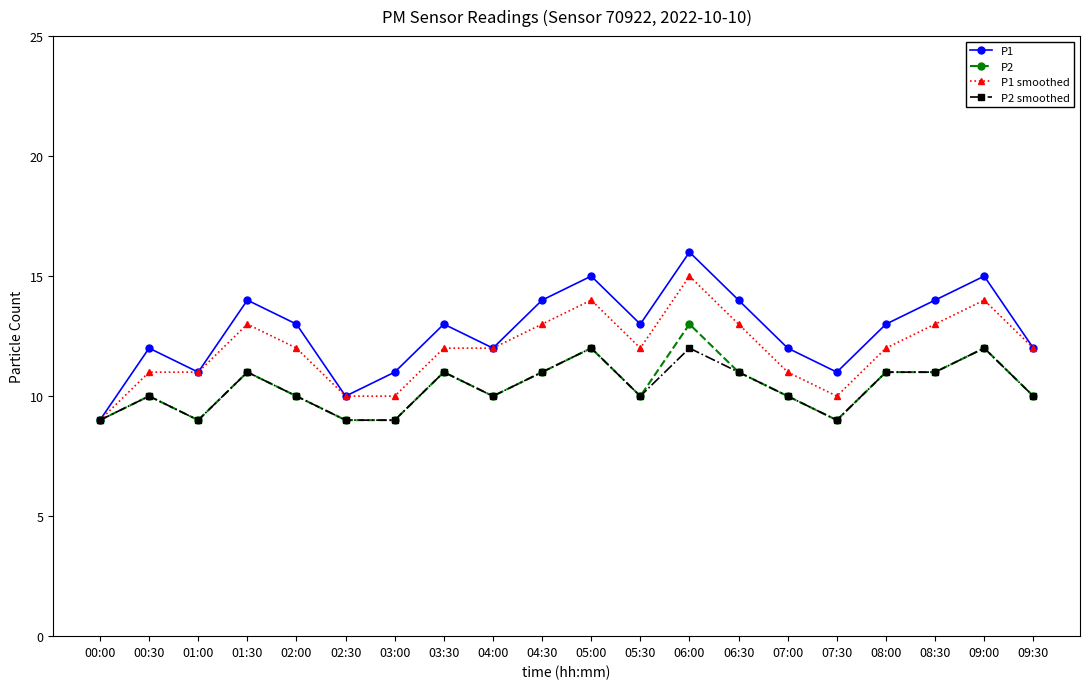

What is the total value across all series at 00:00?

36